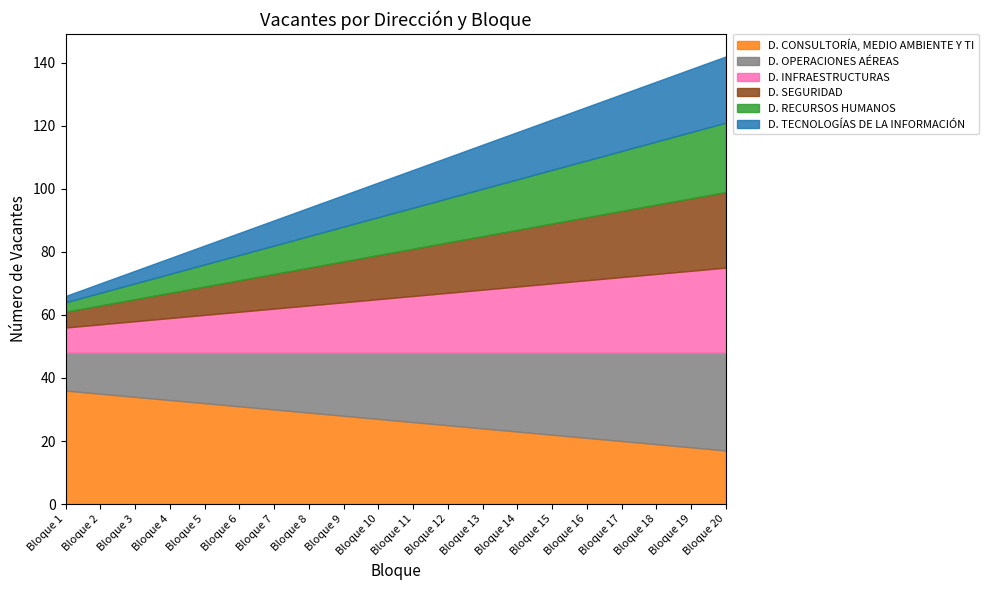

True or false: D. SEGURIDAD and D. RECURSOS HUMANOS intersect in this chart.

False